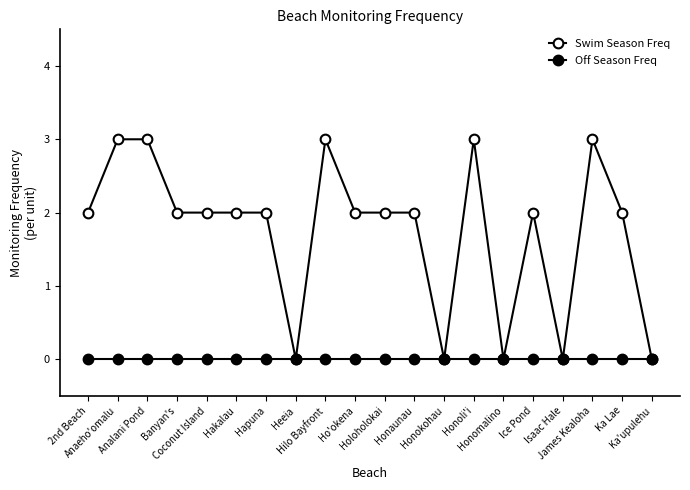

What is the difference between the maximum and second lowest values in the Swim Season Freq series?

3